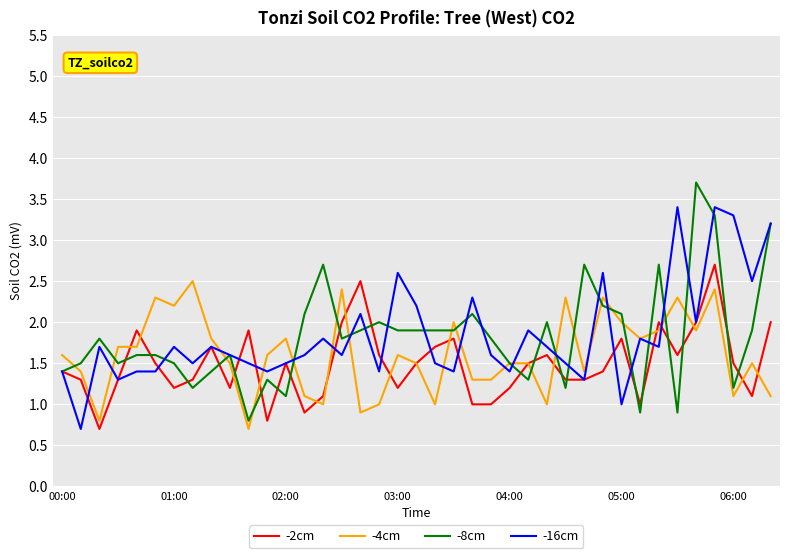

What is the lowest value of the -8cm series?

0.8